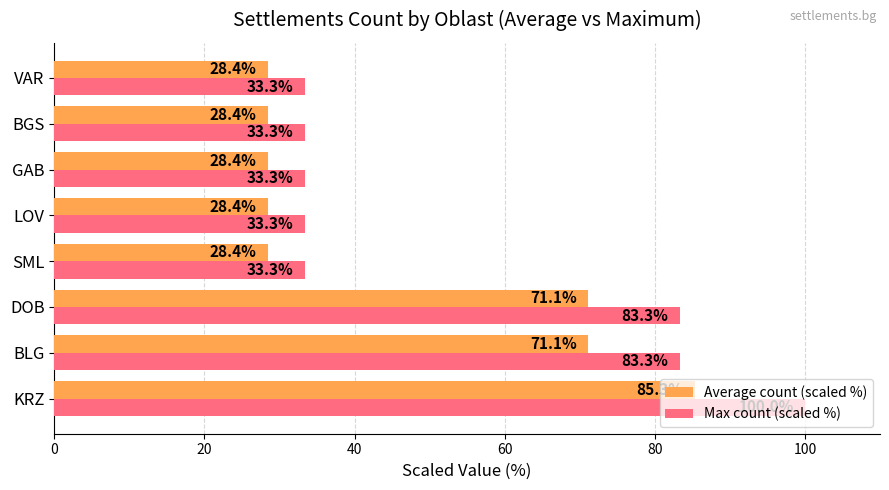

List the series in order of their peak value, highest first.

Max count (scaled %), Average count (scaled %)